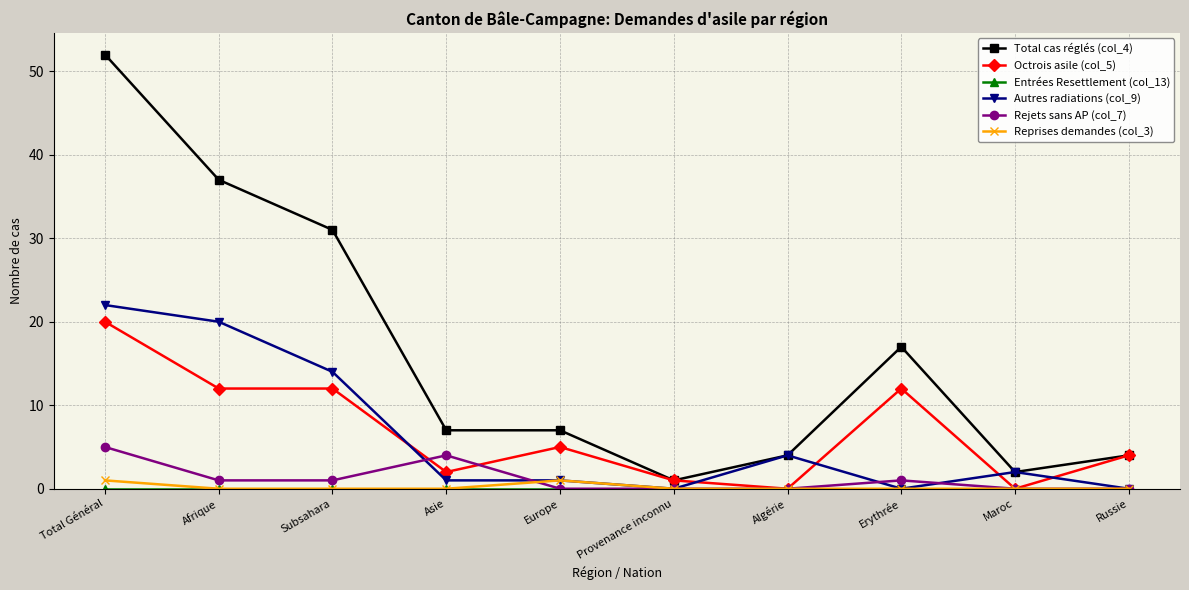

Where is the first local maximum for Rejets sans AP (col_7)?

Asie